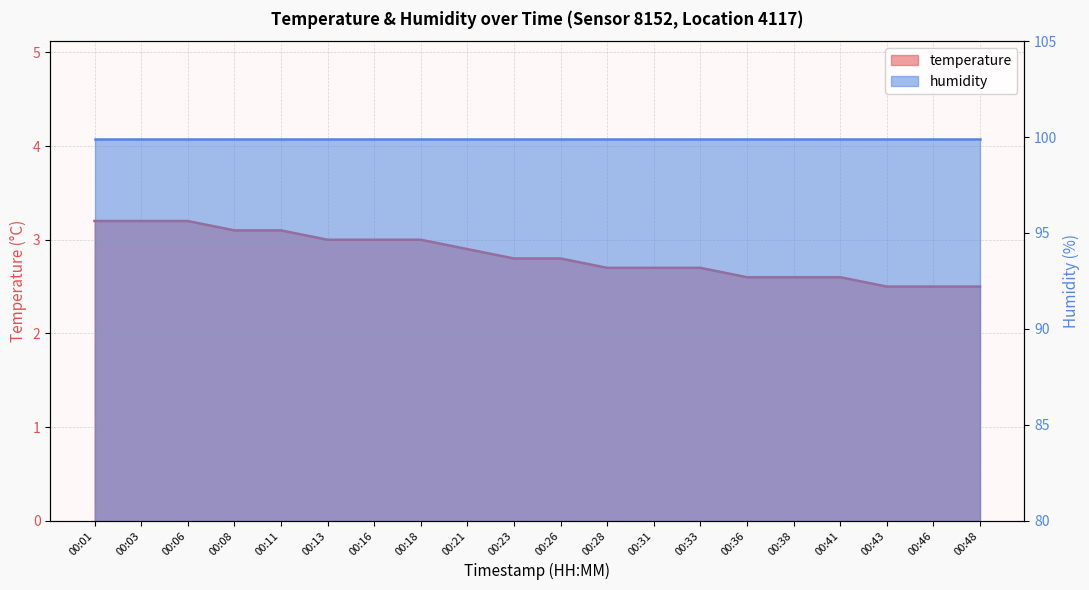

Rank the categories by value from highest to lowest.

00:01, 00:03, 00:06, 00:08, 00:11, 00:13, 00:16, 00:18, 00:21, 00:23, 00:26, 00:28, 00:31, 00:33, 00:36, 00:38, 00:41, 00:43, 00:46, 00:48